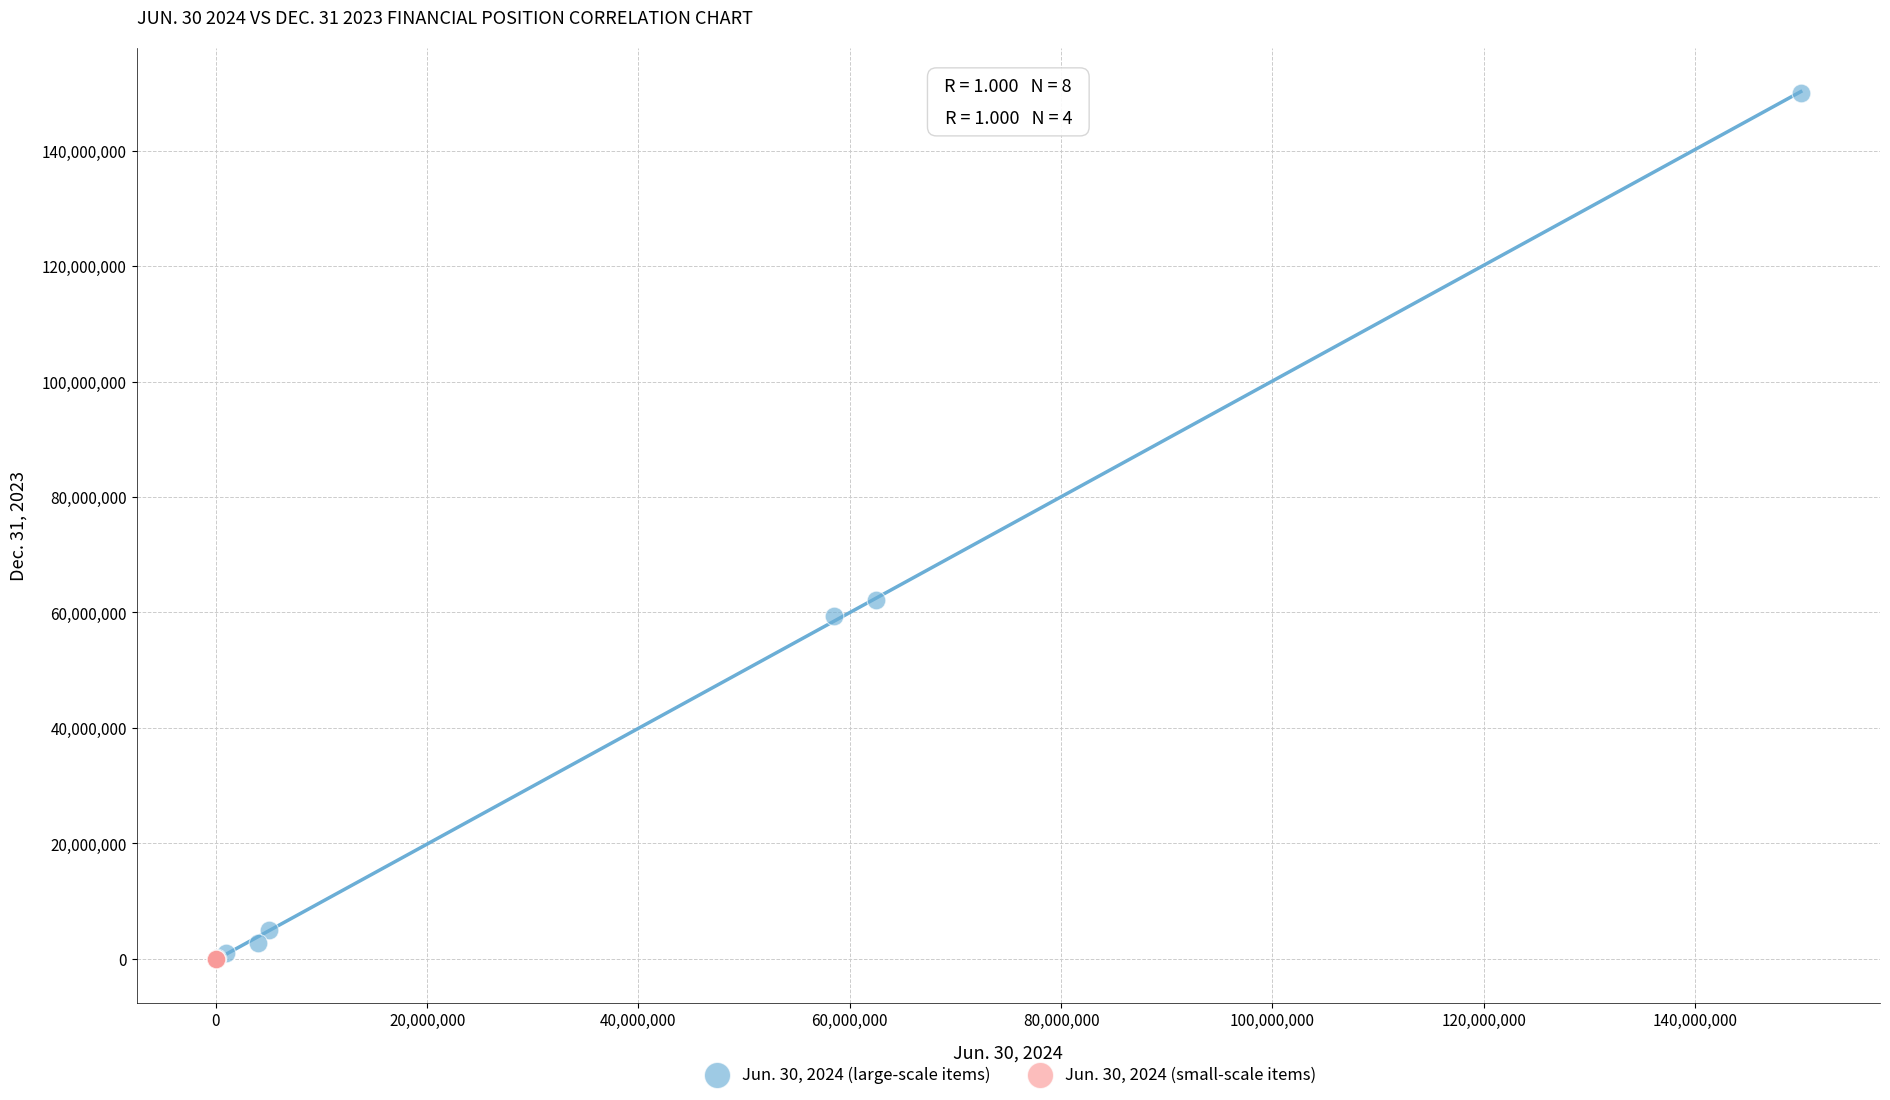

Which series reaches the maximum Y coordinate?

Jun. 30, 2024 (large-scale items)